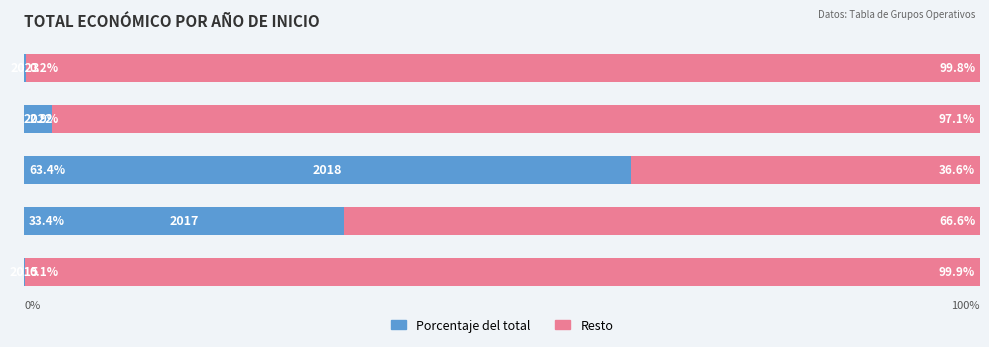

Rank the series by their maximum value, from lowest to highest.

Porcentaje del total, Resto